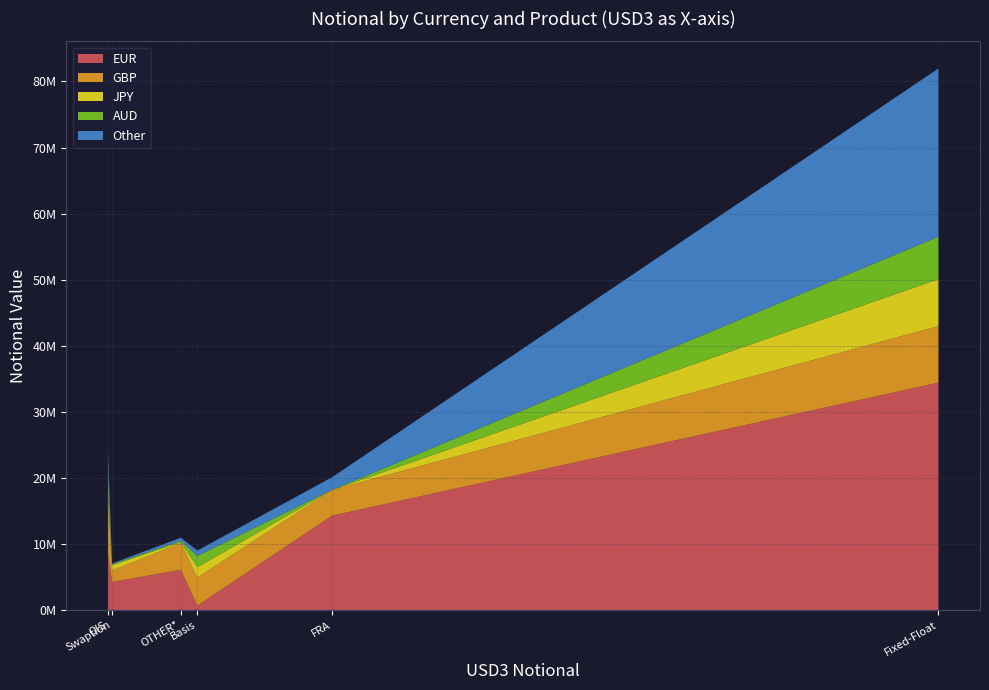

Reading left to right, what are all the values shown in this chart?

EUR: Basis=635167	Fixed-Float=34406784	FRA=14275345	OIS=8606454	Swaption=4230308	OTHER*=6074976
GBP: Basis=4262480	Fixed-Float=8555510	FRA=3898394	OIS=9165525	Swaption=1761121	OTHER*=4065060
JPY: Basis=1574804	Fixed-Float=7111258	FRA=2908	OIS=406025	Swaption=771653	OTHER*=127854
AUD: Basis=1698993	Fixed-Float=6430477	FRA=0	OIS=2933896	Swaption=146764	OTHER*=188165
Other: Basis=815057	Fixed-Float=25468572	FRA=1914464	OIS=3109461	Swaption=130605	OTHER*=473819